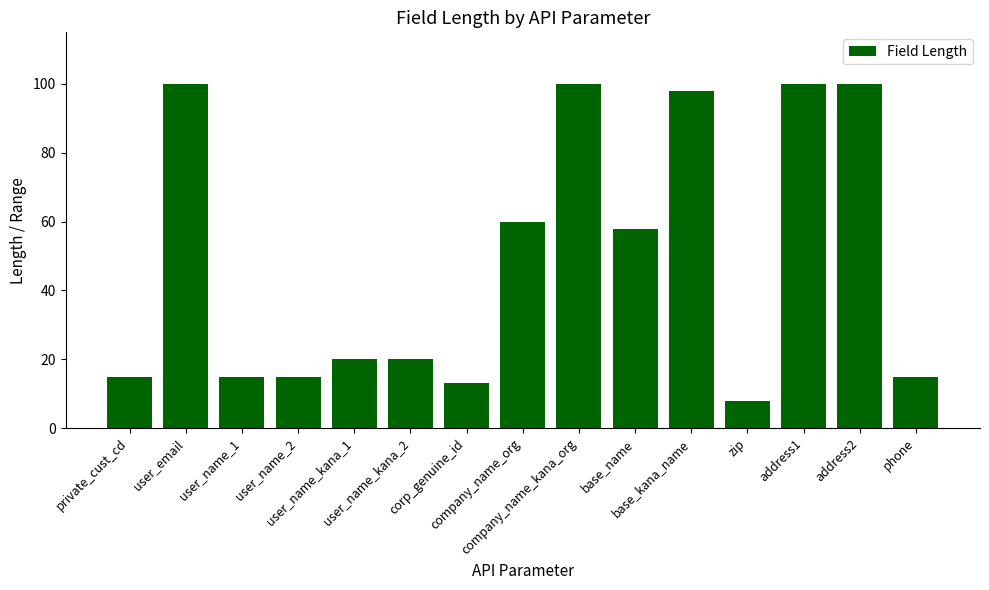

What is the label of the 2nd bar from the left?

user_email